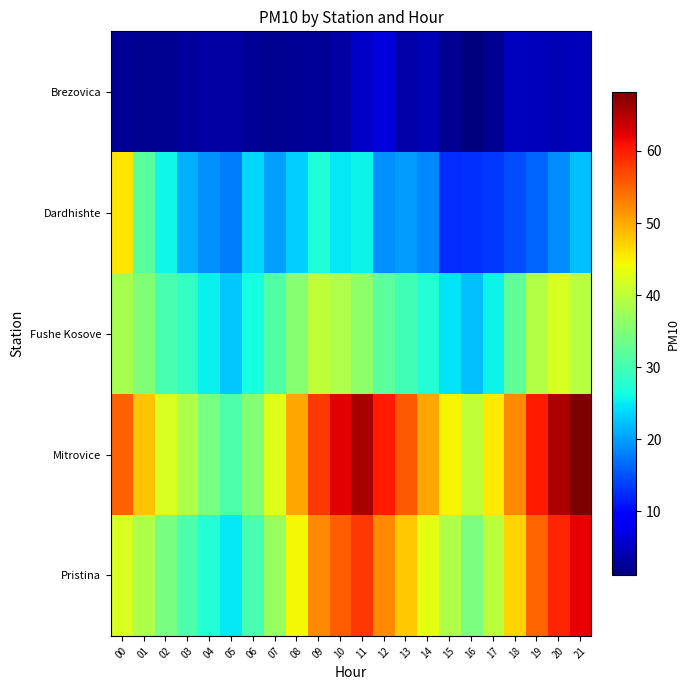

Rank the series at 11 from lowest to highest value.

Brezovica, Dardhishte, Fushe Kosove, Pristina, Mitrovice